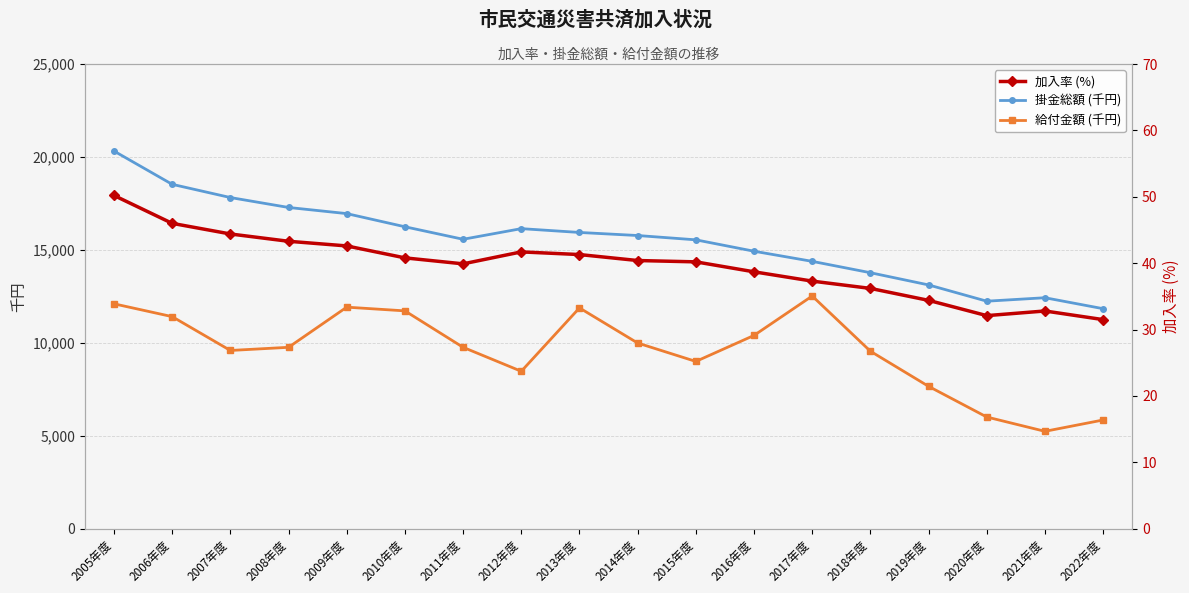

Which series changed the most between 2008年度 and 2018年度?

掛金総額 (千円)